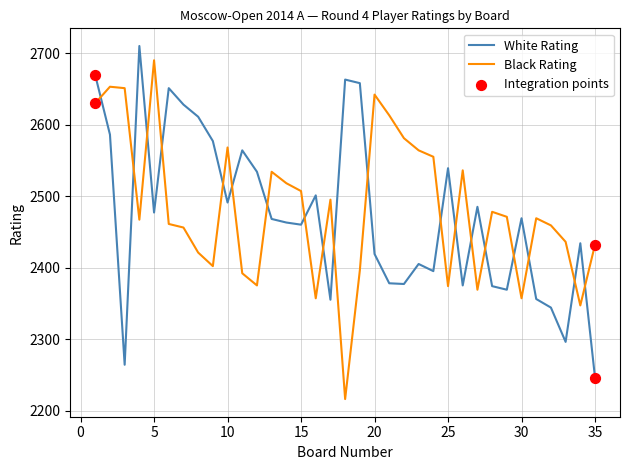

How many times do Black Rating and White Rating cross each other?

19